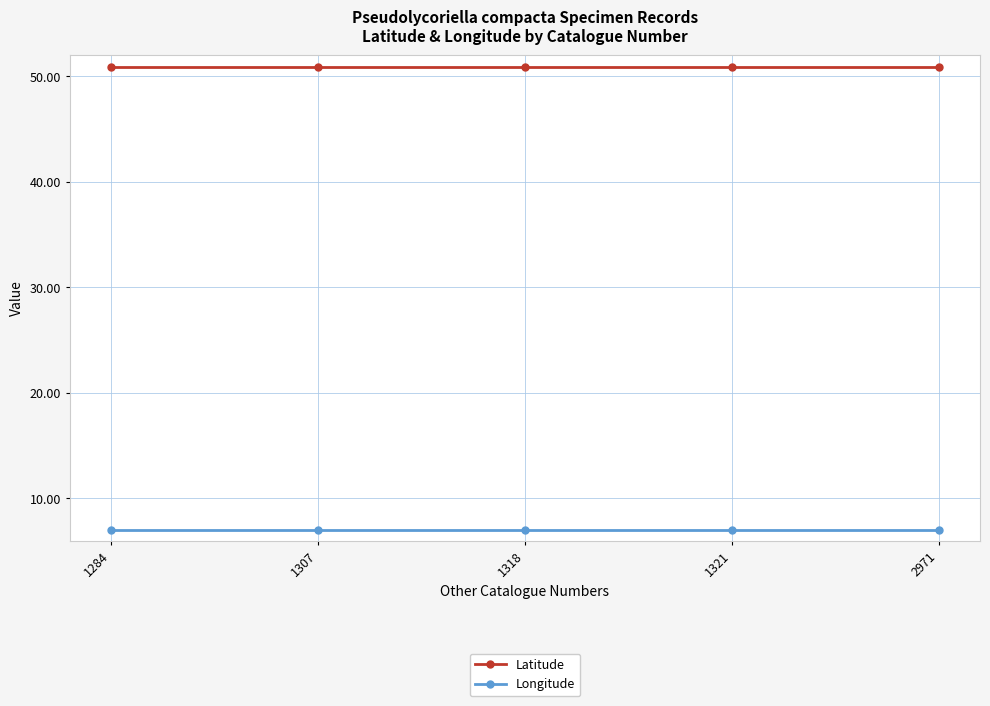

What is the value of the Longitude point at the 5th from the left?

7.0